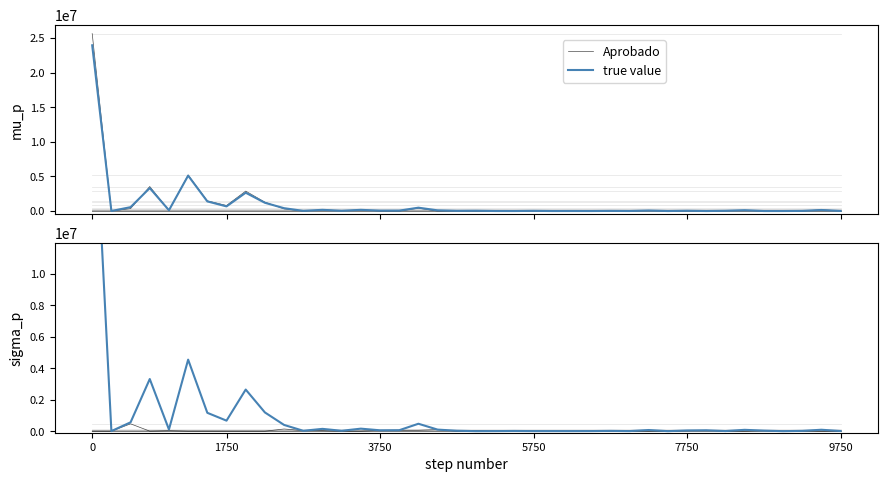

Which has a higher value, 22 or 18?

22